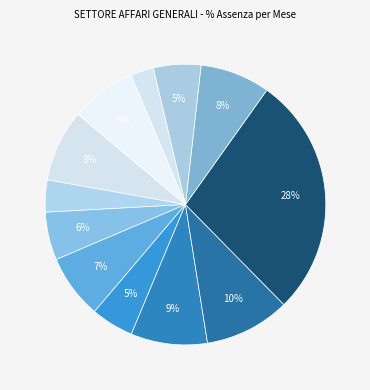

Count the number of slices in the pie.

12